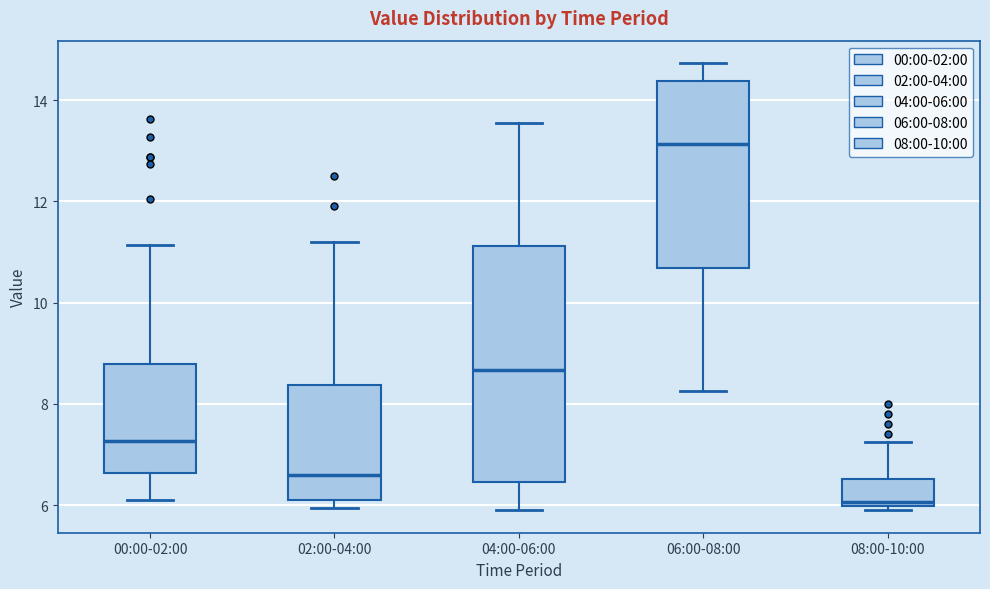

Comparing the boxes themselves (not the whiskers), which one is the tallest?

04:00-06:00